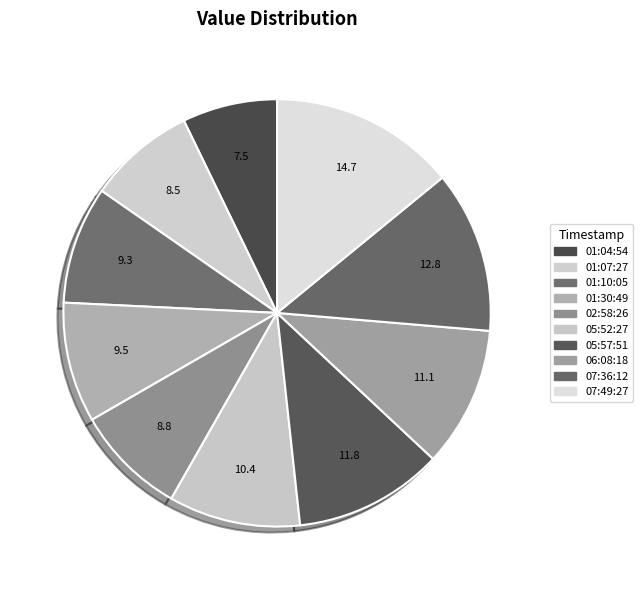

How many slices are in this pie chart?

10